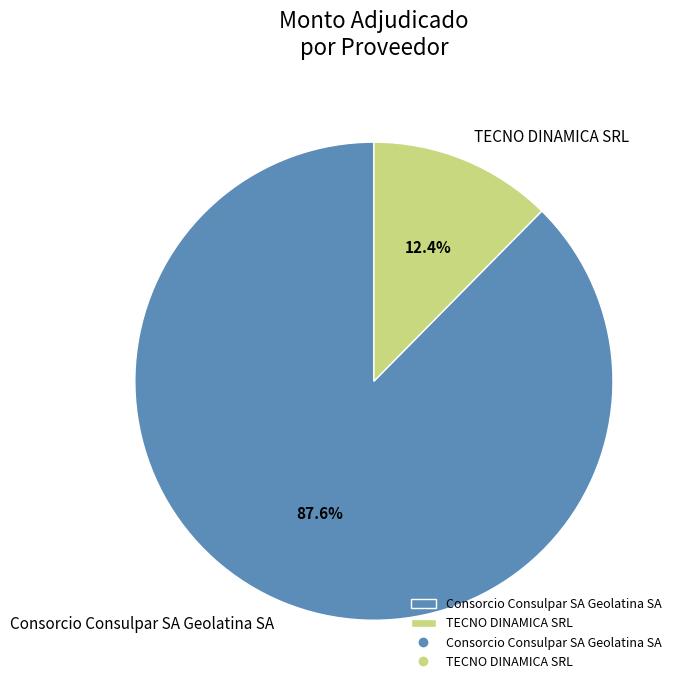

Which category has the smallest portion of the pie?

TECNO DINAMICA SRL